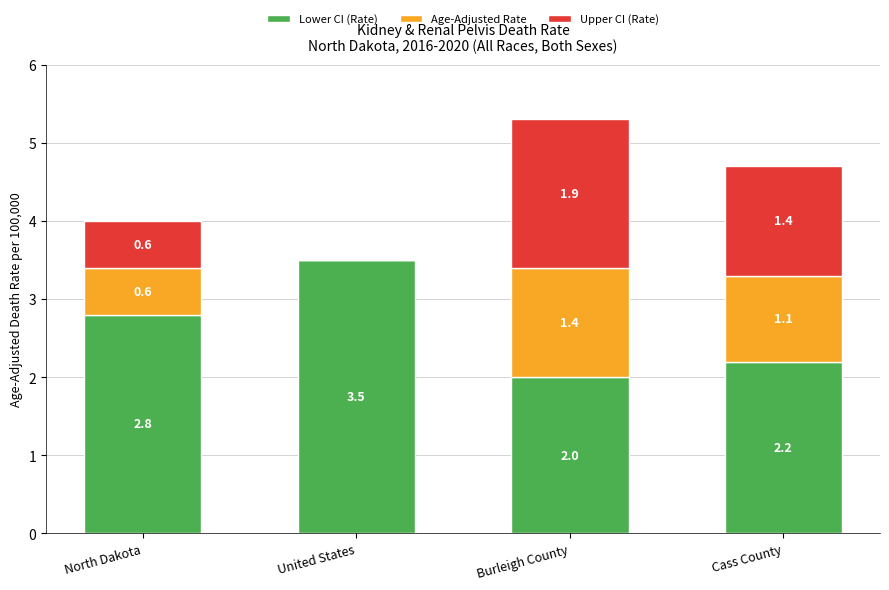

What is the total value across all series at Cass County?

4.7